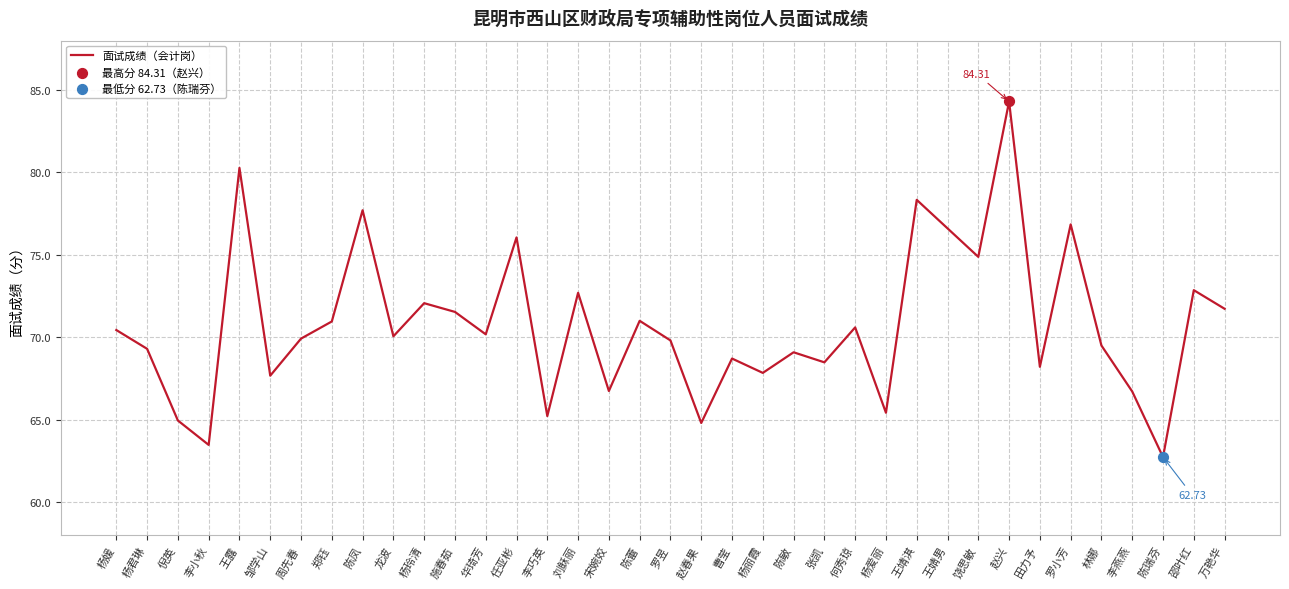

What is the ratio of the value at 赵兴 to the value at 曹莹?

1.2